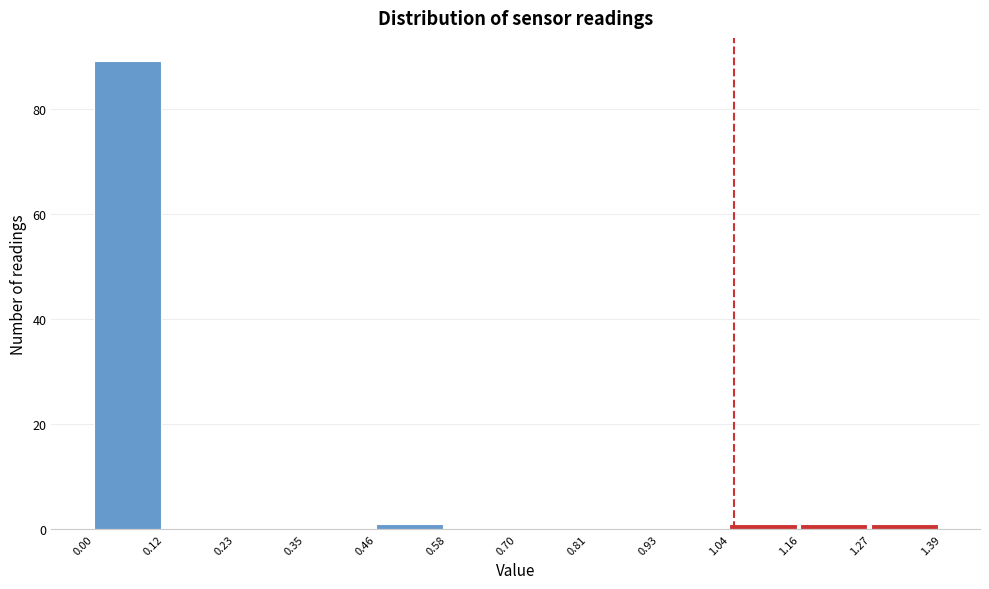

Reading left to right, list every bar in this chart as the range it spans on the x-axis followed by its height. The values are not printed on the chart, so give them approximately, as read against the axis.

0.00 to 0.12: 90
0.12 to 0.23: 0
0.23 to 0.35: 0
0.35 to 0.46: 0
0.46 to 0.58: under 2
0.58 to 0.70: 0
0.70 to 0.81: 0
0.81 to 0.93: 0
0.93 to 1.04: 0
1.04 to 1.16: under 2
1.16 to 1.27: under 2
1.27 to 1.39: under 2